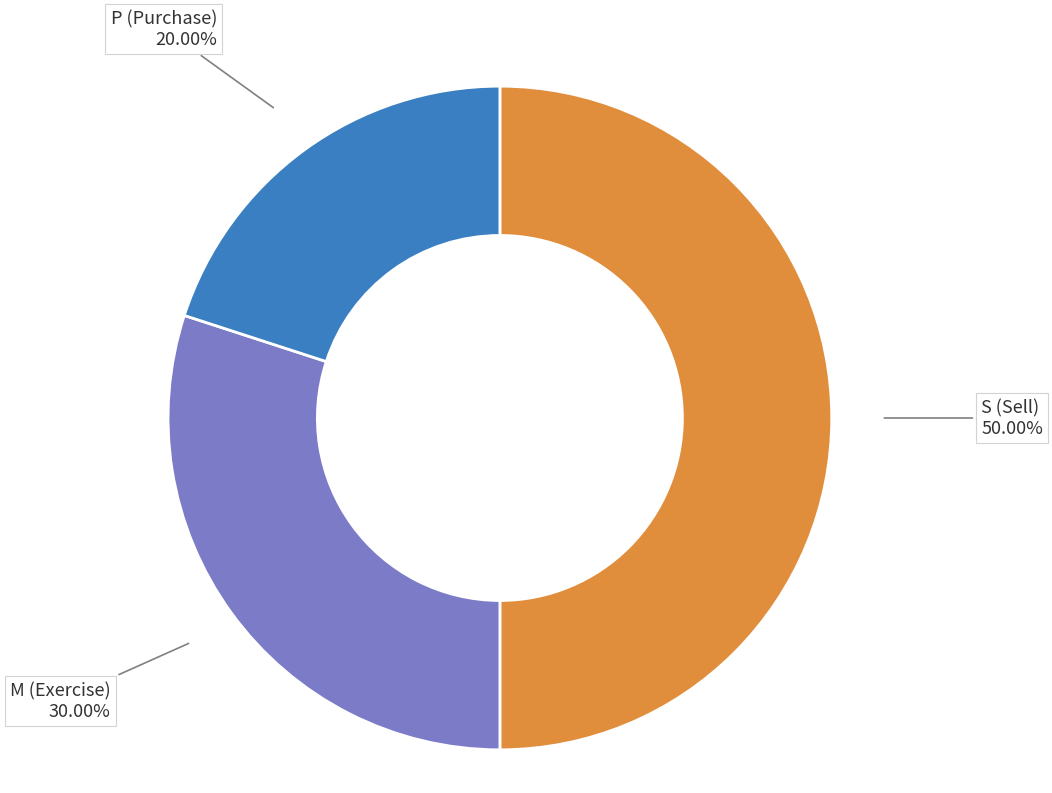

How many segments does this pie chart have?

3